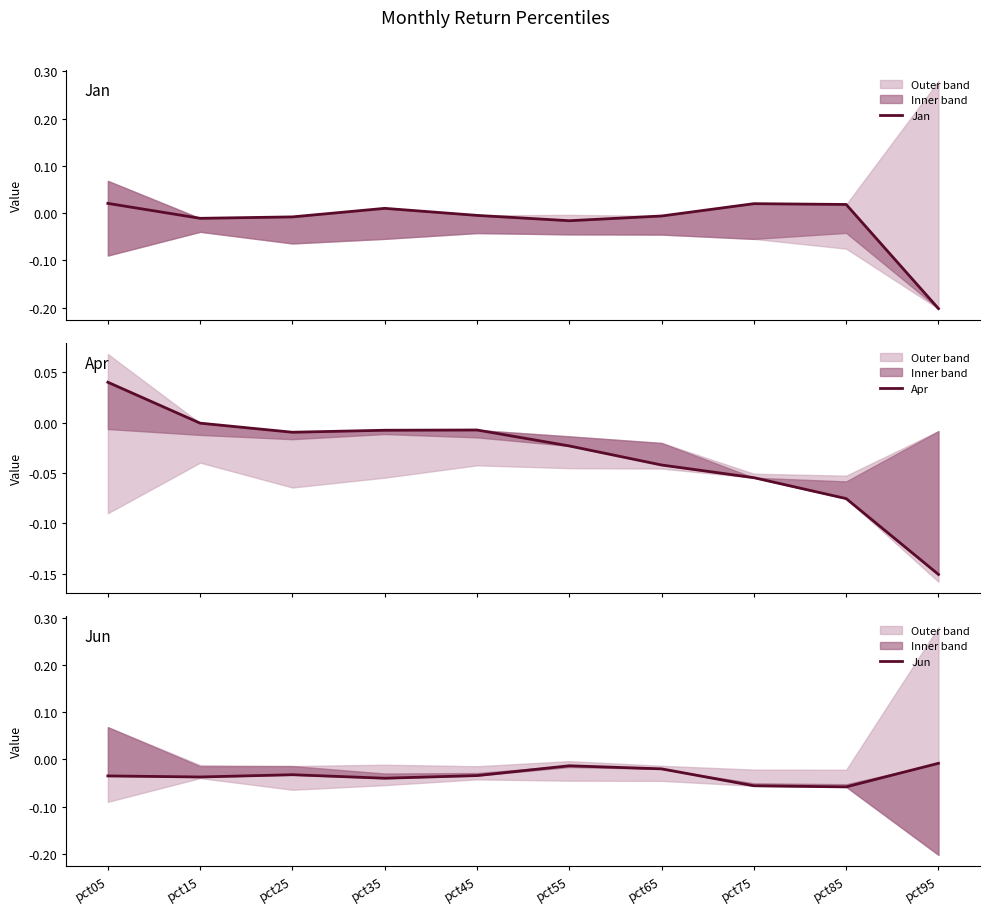

At which category does Jan reach its first local valley?

pct15